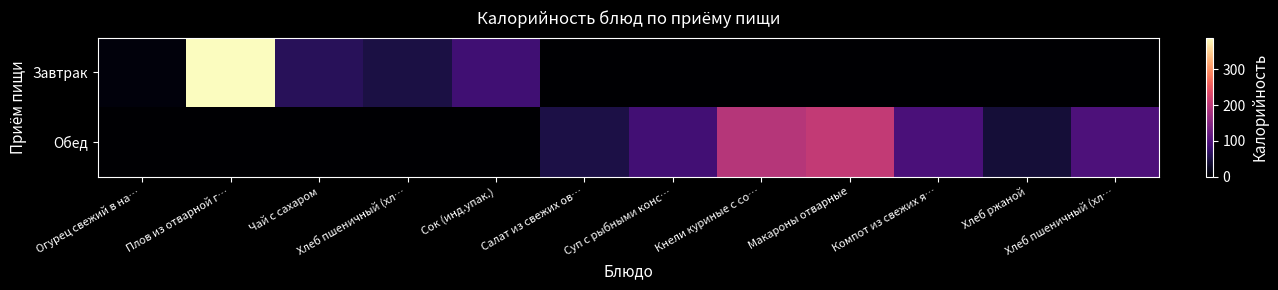

Between Хлеб пшеничный (хл… and Сок (инд.упак.), which is larger?

Сок (инд.упак.)